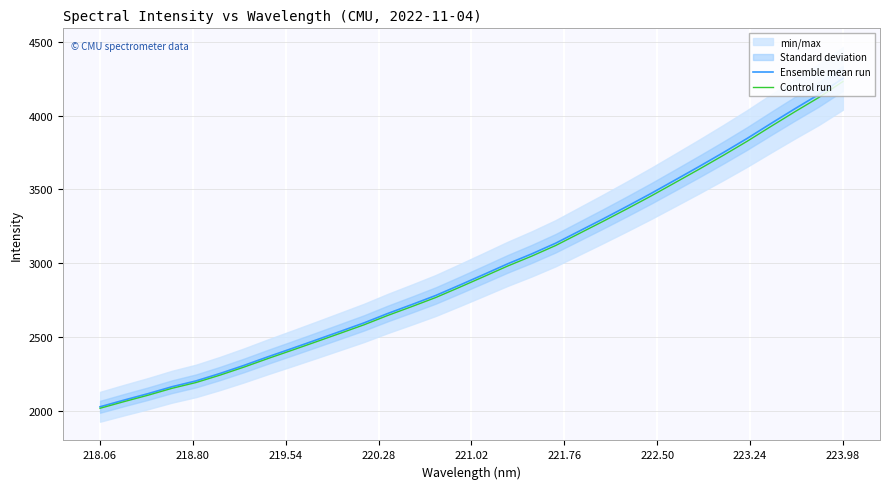

At which label does Control run reach its peak?

223.98